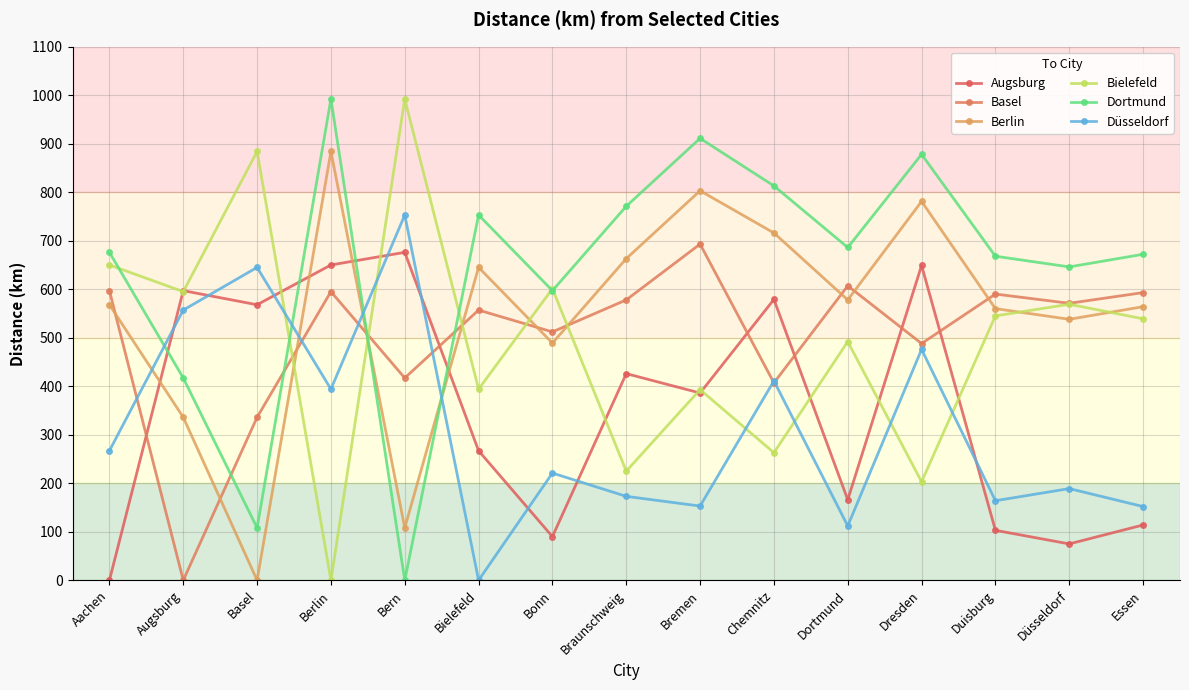

Between which two adjacent categories do Berlin and Bielefeld first intersect?

Basel and Berlin